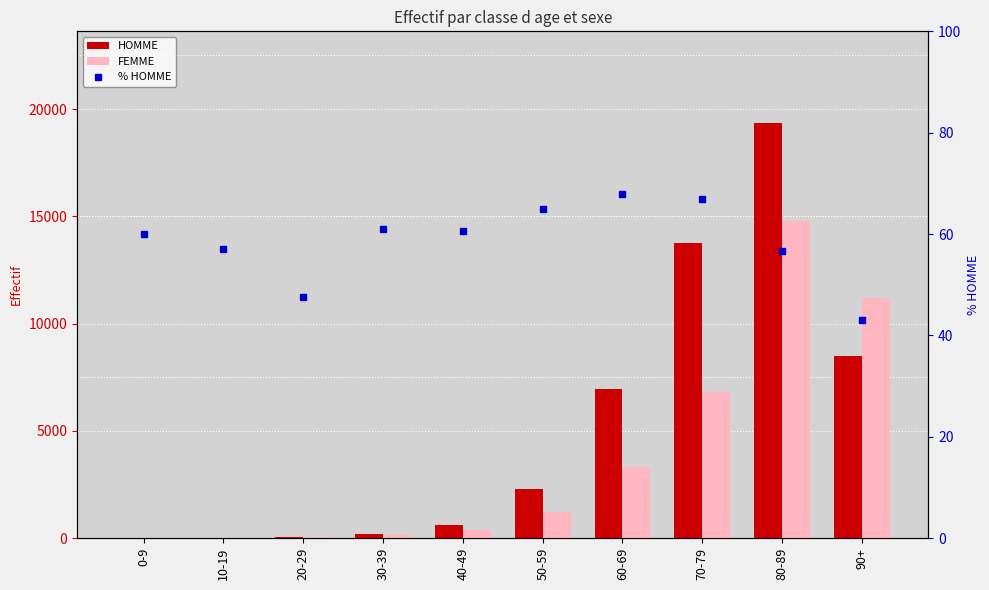

At how many categories does at least one series exceed 2847?

4